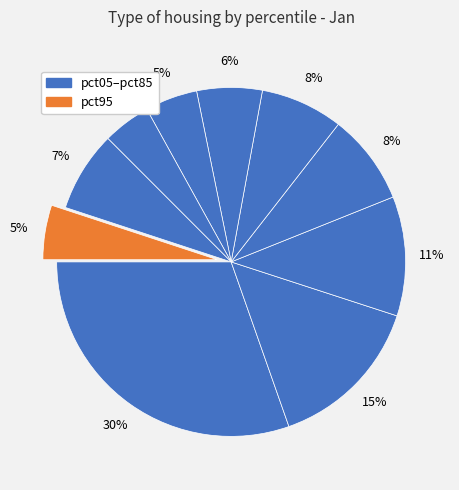

How many slices are in this pie chart?

10